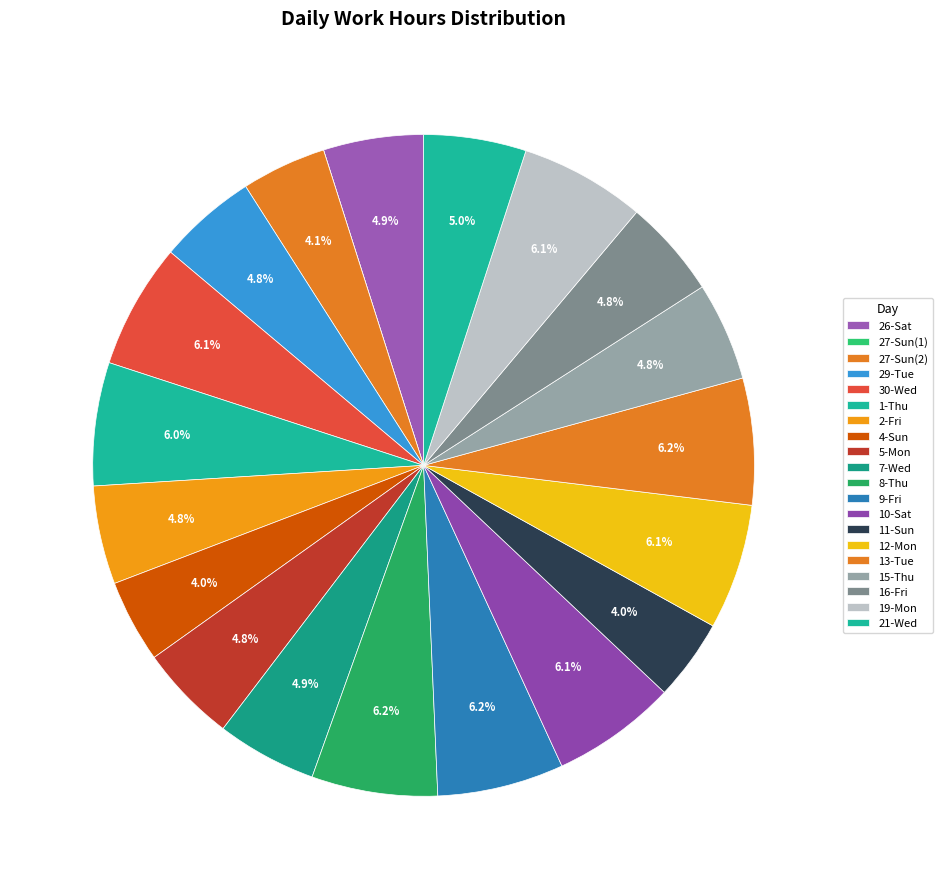

Rank the categories by value from lowest to highest.

27-Sun(1), 11-Sun, 4-Sun, 27-Sun(2), 5-Mon, 16-Fri, 2-Fri, 15-Thu, 29-Tue, 26-Sat, 7-Wed, 21-Wed, 1-Thu, 10-Sat, 30-Wed, 19-Mon, 12-Mon, 8-Thu, 9-Fri, 13-Tue